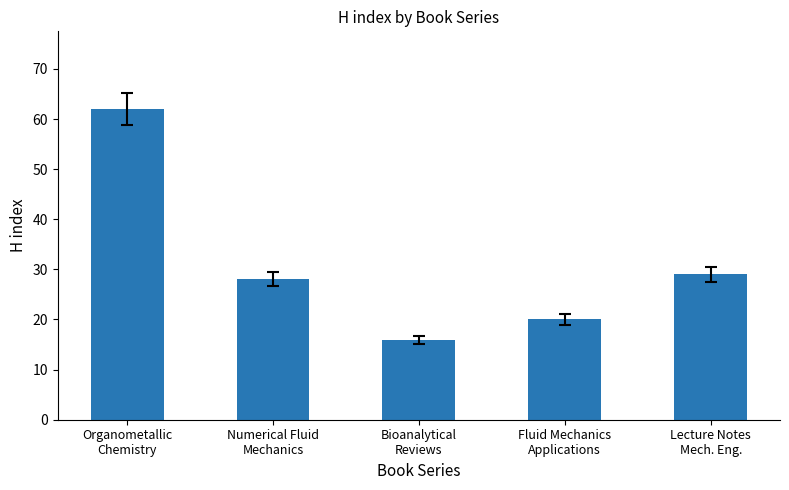

At which label does the data first exceed 28?

Organometallic
Chemistry